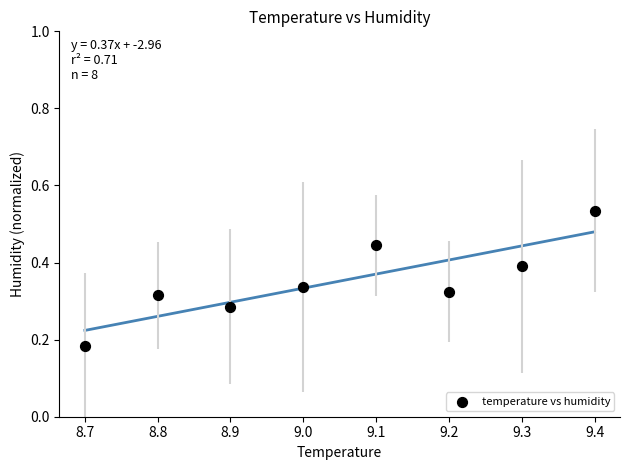

What is the average X value?

9.1